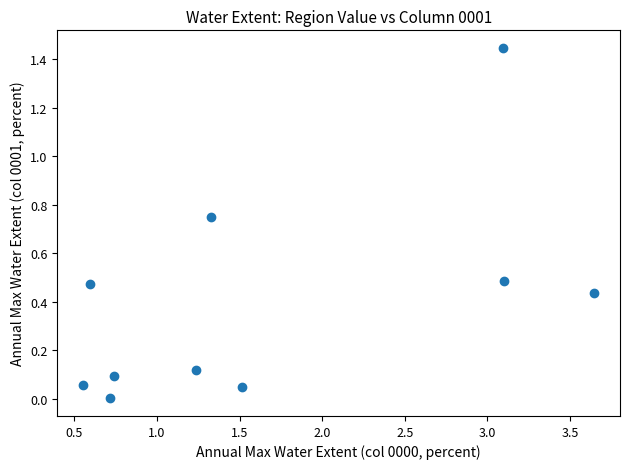

What is the average X value?

1.7